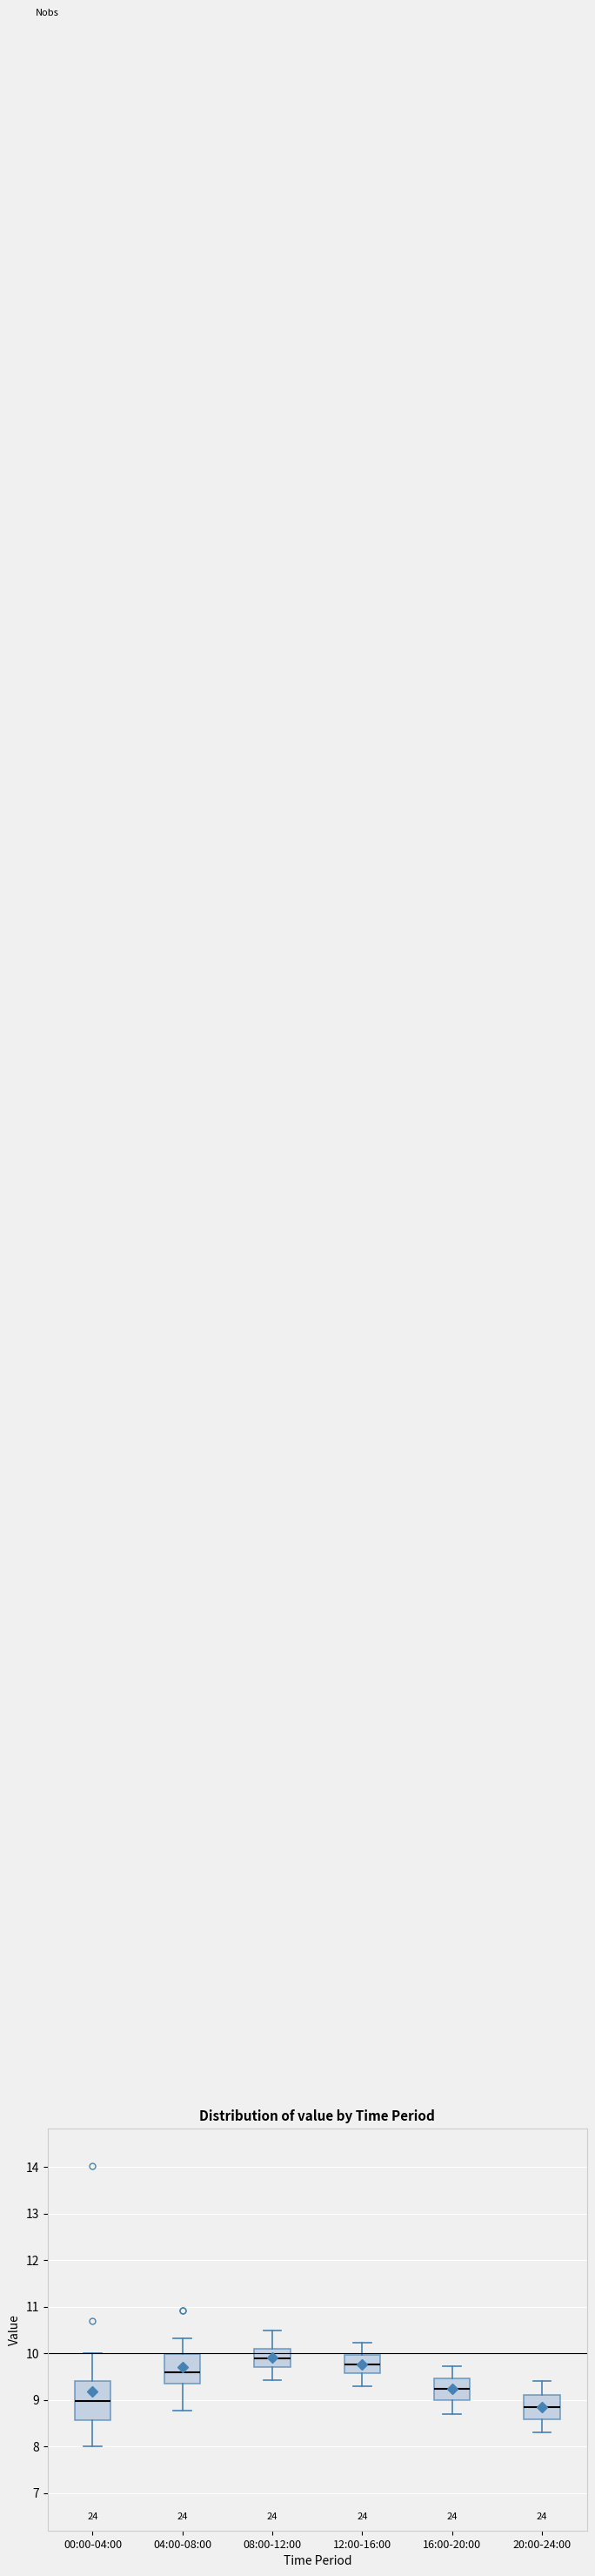

Reading left to right, transcribe this box plot: for each box, give where its median line is, the range the box spans, and where its two whiskers end, as read against the y-axis. The values are not printed on the chart, so give them approximately, as read against the axis.

00:00-04:00: median 9.0, box 8.6 to 9.4, whiskers 8.0 to 10.0
04:00-08:00: median 9.6, box 9.4 to 10.0, whiskers 8.8 to 10.3
08:00-12:00: median 9.9, box 9.7 to 10.1, whiskers 9.4 to 10.5
12:00-16:00: median 9.8, box 9.6 to 10.0, whiskers 9.3 to 10.2
16:00-20:00: median 9.2, box 9.0 to 9.5, whiskers 8.7 to 9.7
20:00-24:00: median 8.9, box 8.6 to 9.1, whiskers 8.3 to 9.4